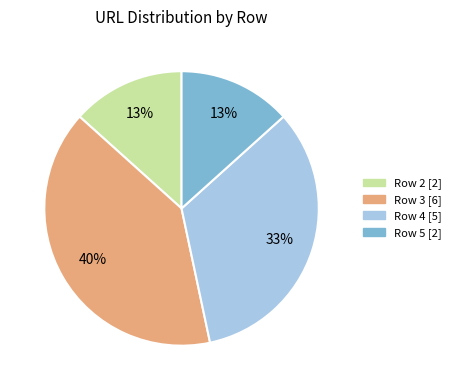

Between Row 4 and Row 5, which is larger?

Row 4